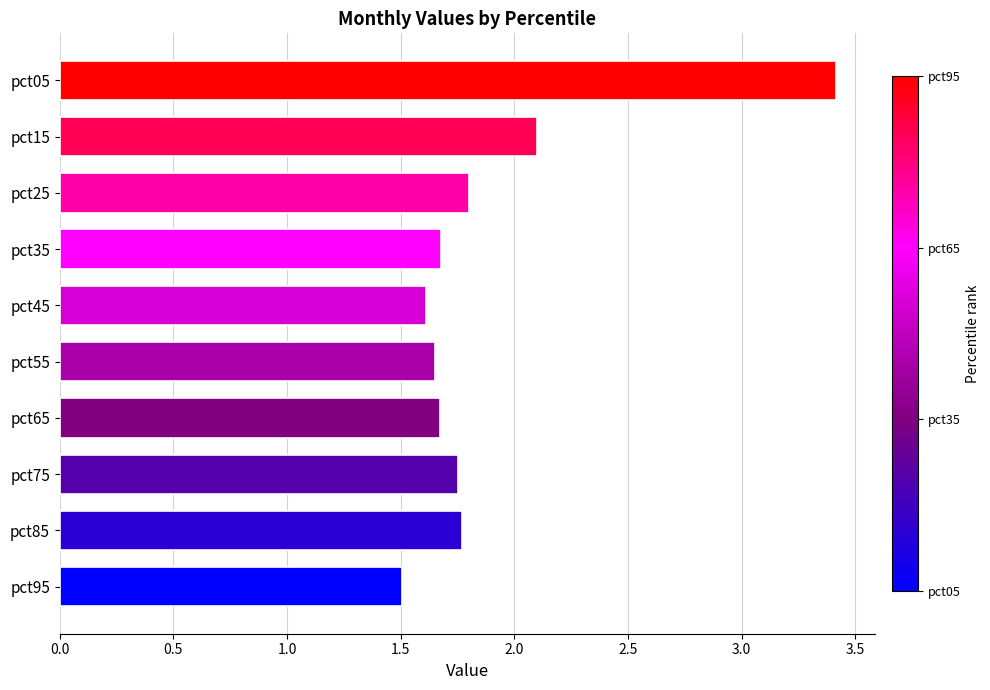

Between pct65 and pct95, which is larger?

pct65